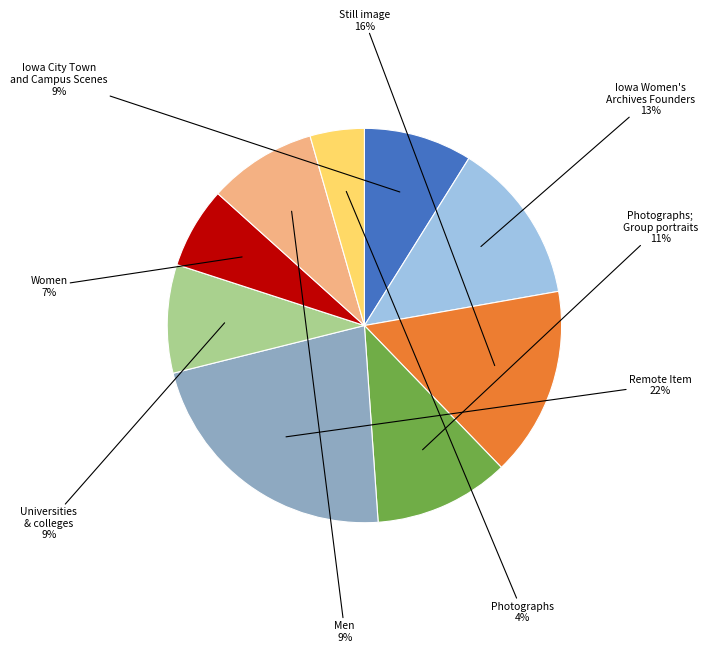

Is there a majority slice in this chart?

No